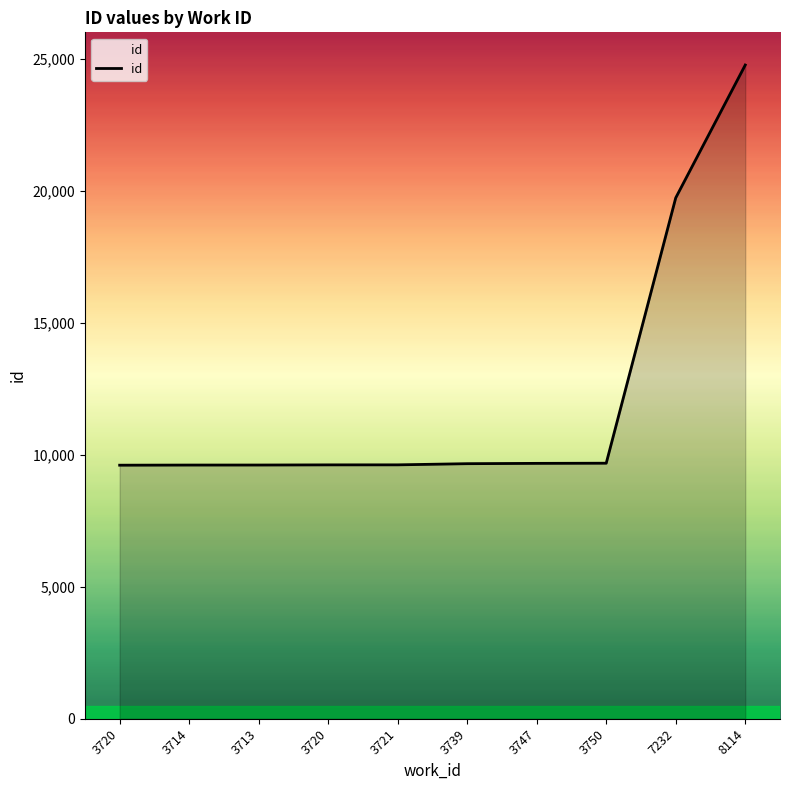

List the labels in order of value, smallest first.

3720, 3714, 3713, 3720, 3721, 3739, 3747, 3750, 7232, 8114